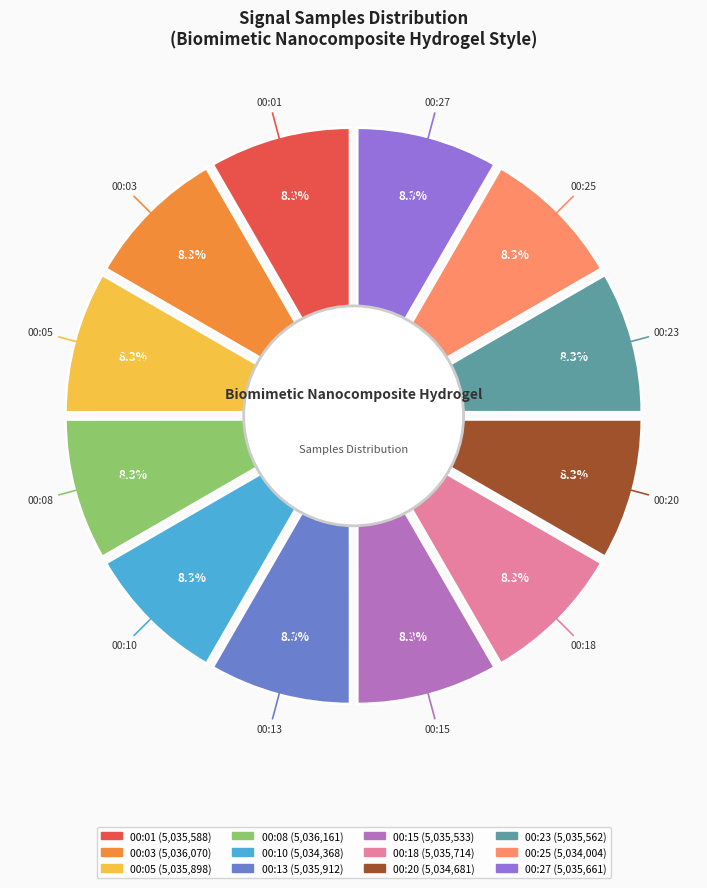

To the nearest percent, what percentage of the pie is 00:15?

8%